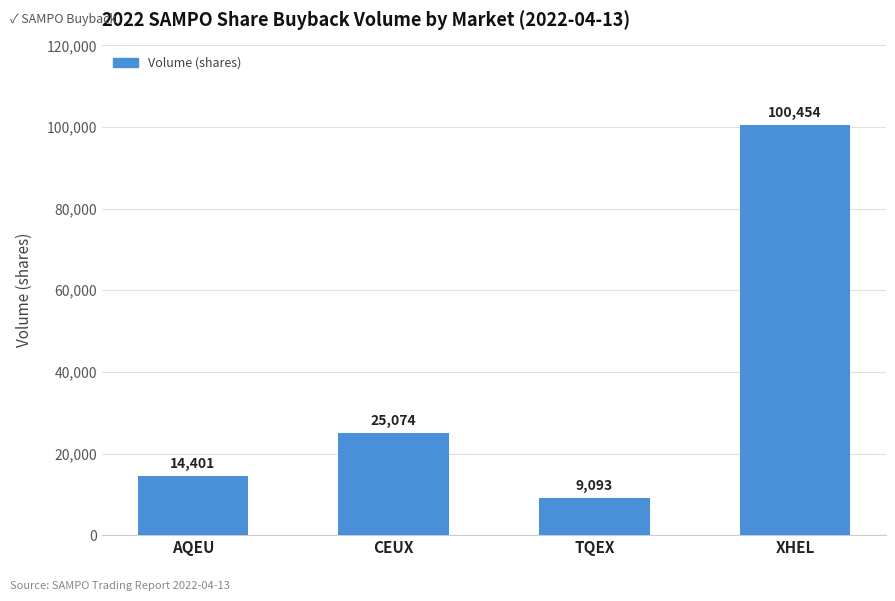

List the labels in order of value, smallest first.

TQEX, AQEU, CEUX, XHEL